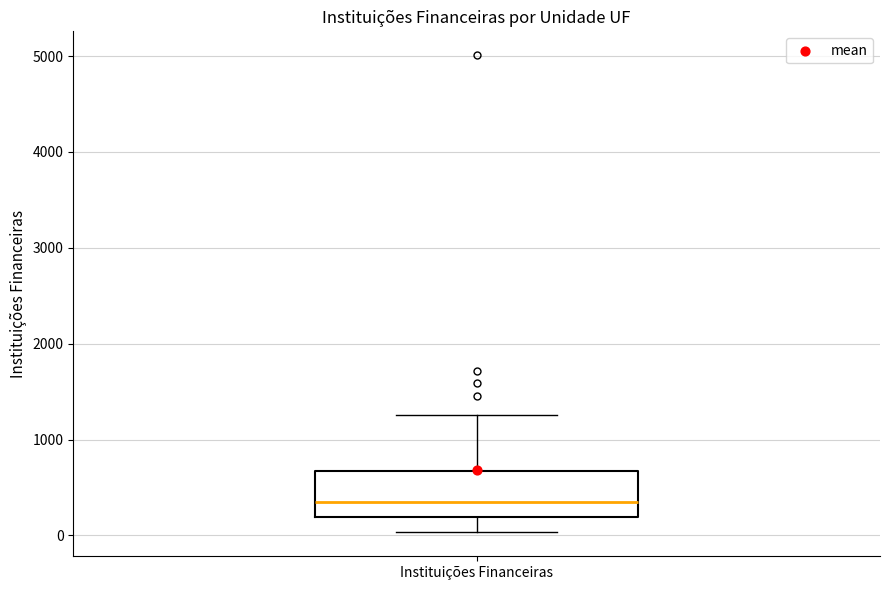

Read this box plot against the y-axis: the position of the median line, the range covered by the box, and the ends of both whiskers. The values are not printed on the chart, so give them approximately, as read against the axis.

median 400, box 200 to 700, whiskers 0 to 1300